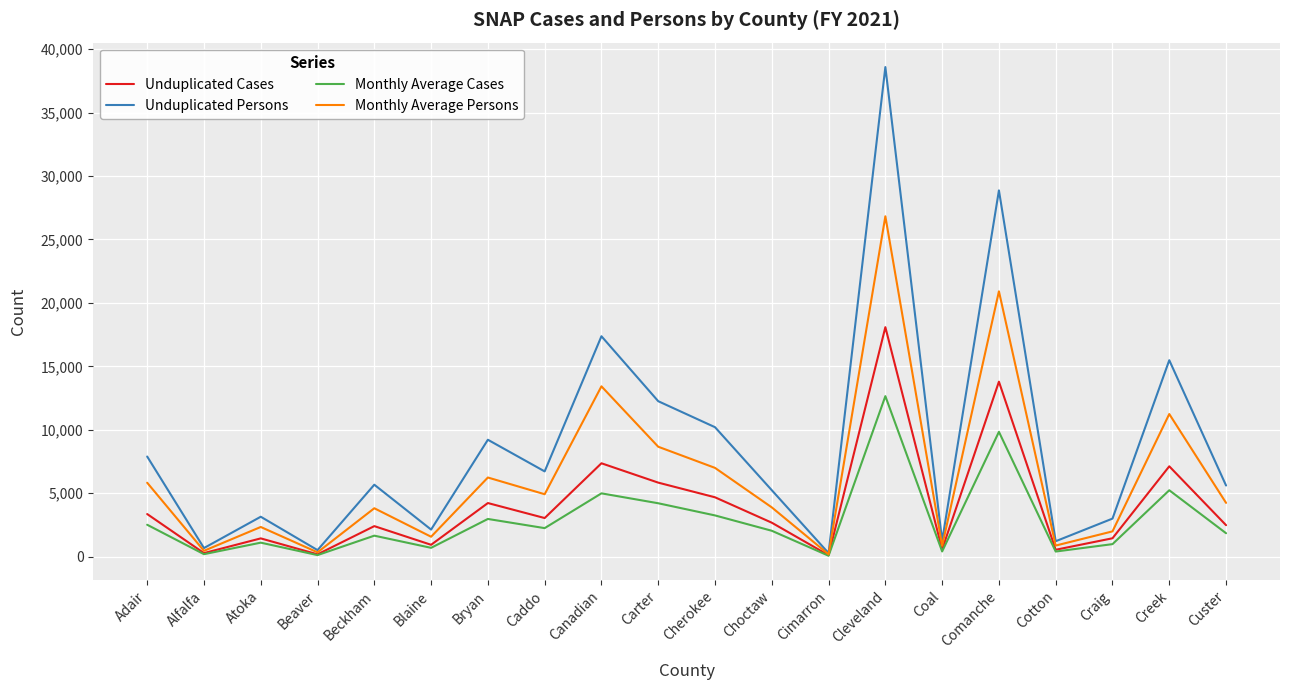

Which series has the largest range (max minus min)?

Unduplicated Persons